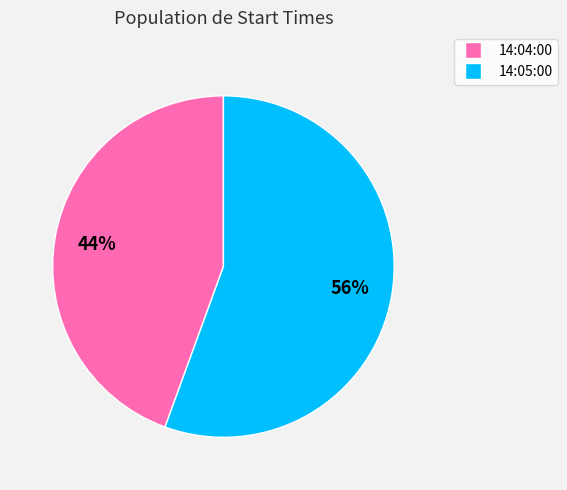

Rank the categories by value from highest to lowest.

14:05:00, 14:04:00